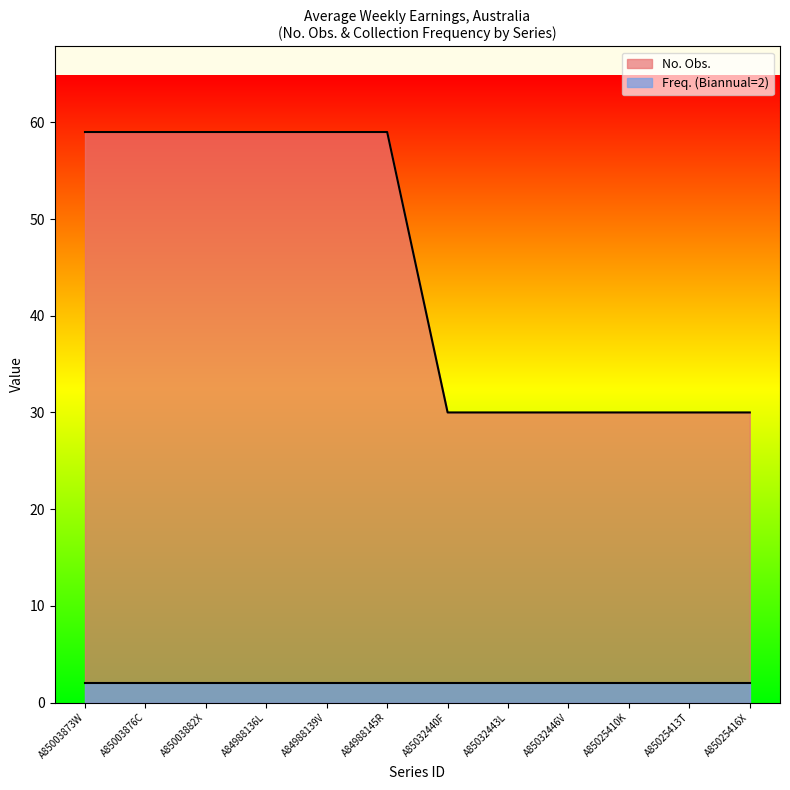

Does the chart display data point markers on the line(s)?

No